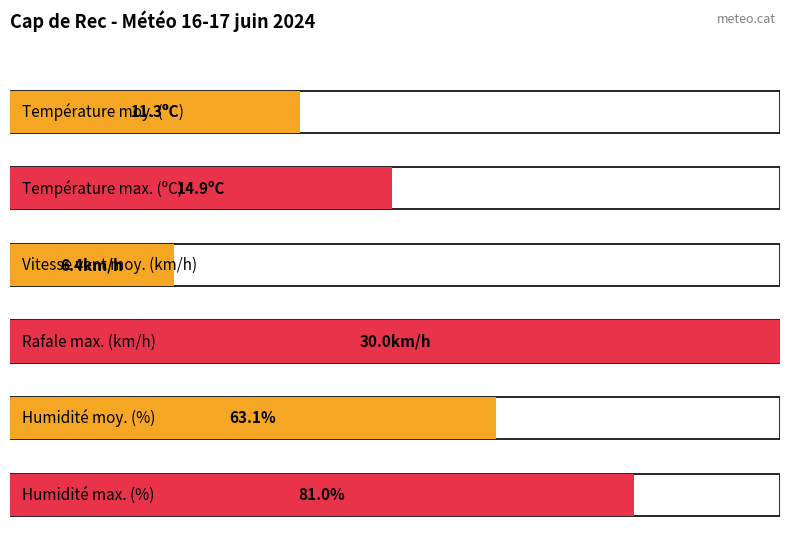

The value of Rafale (km/h) at 07:00 is 30.6. True or false?

False